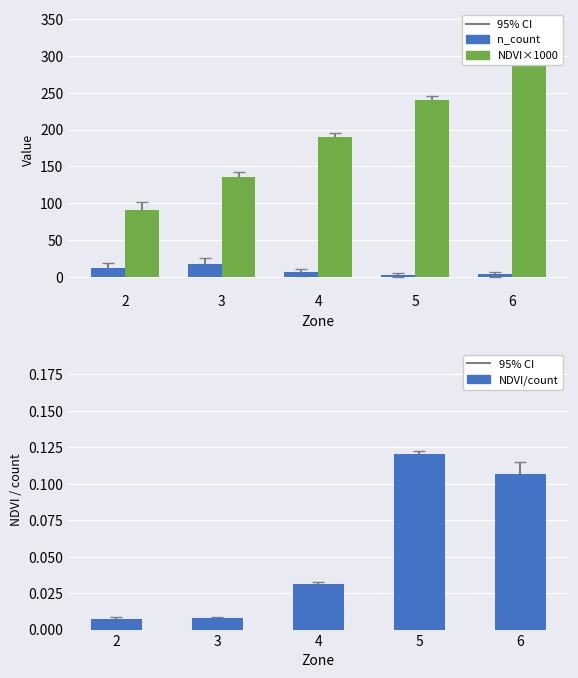

Which label corresponds to the smallest value in the chart?

2